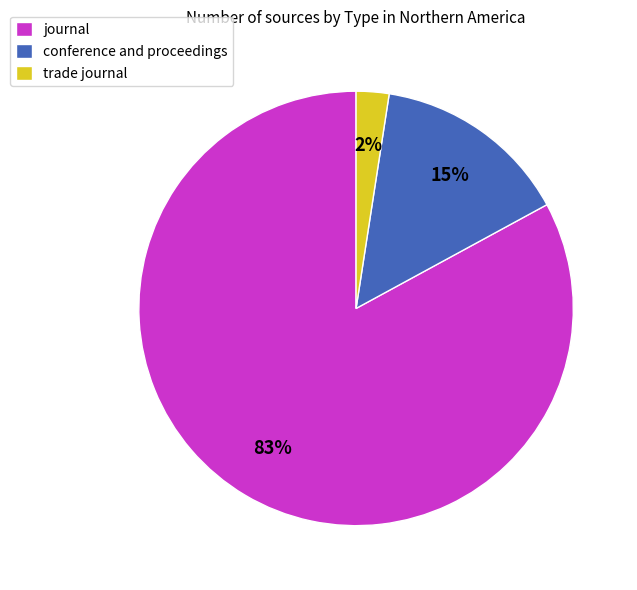

Do conference and proceedings and journal together represent more than half of the pie?

Yes